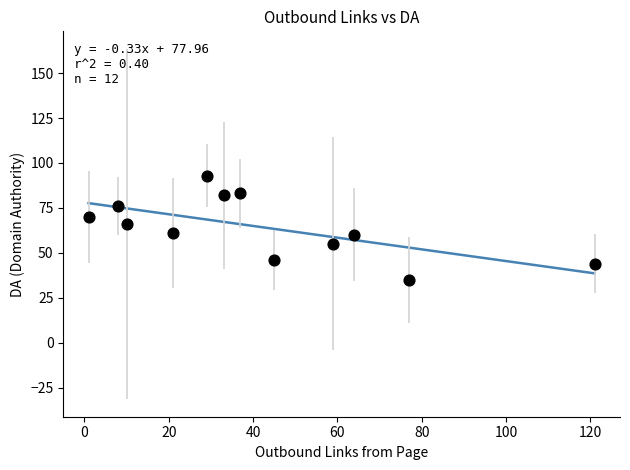

What is the range of X values (max minus min)?

120